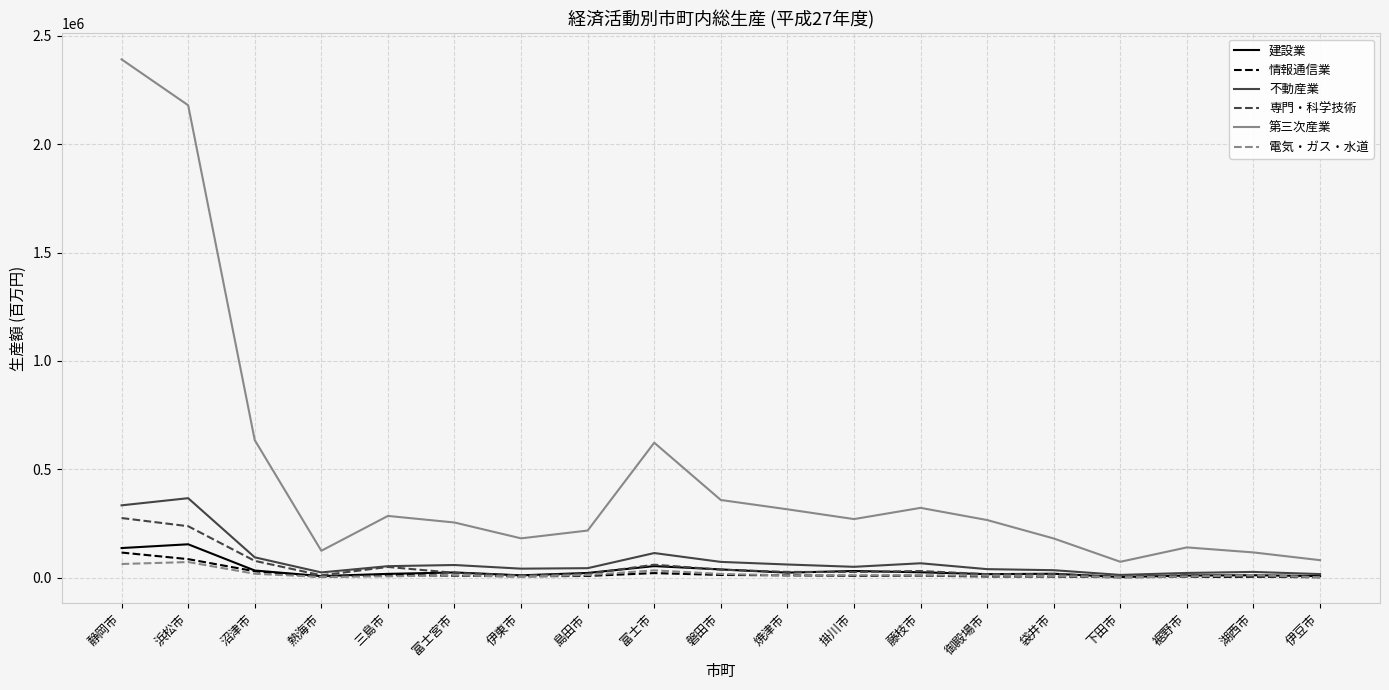

Is it true that 不動産業 equals 44040.4 at 島田市?

True